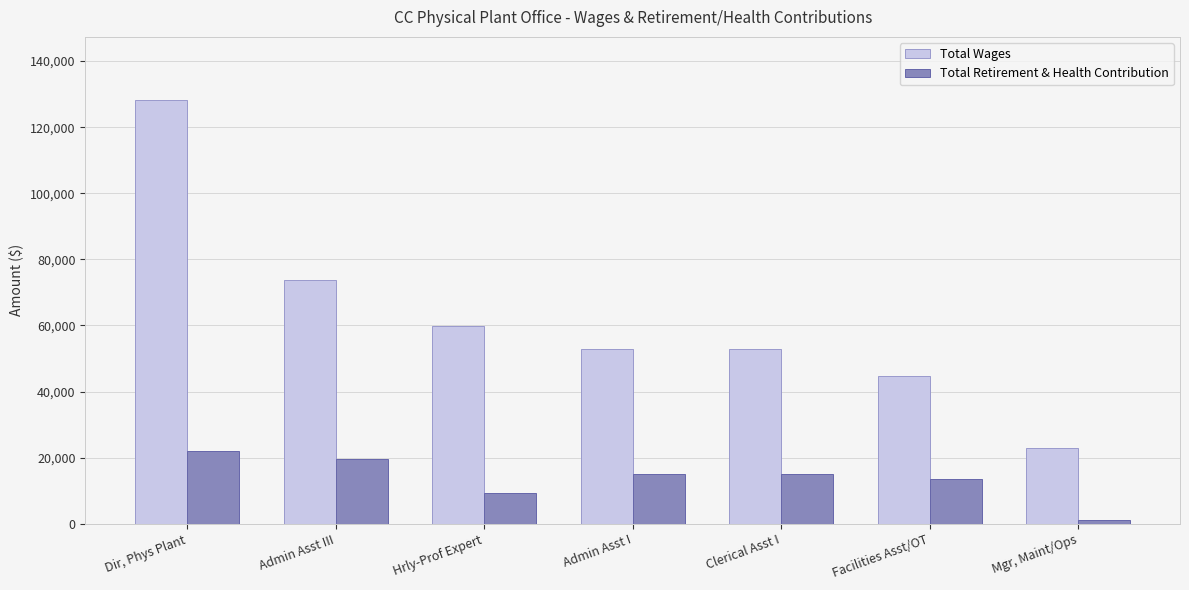

Rank the series at Admin Asst I from lowest to highest value.

Total Retirement & Health Contribution, Total Wages